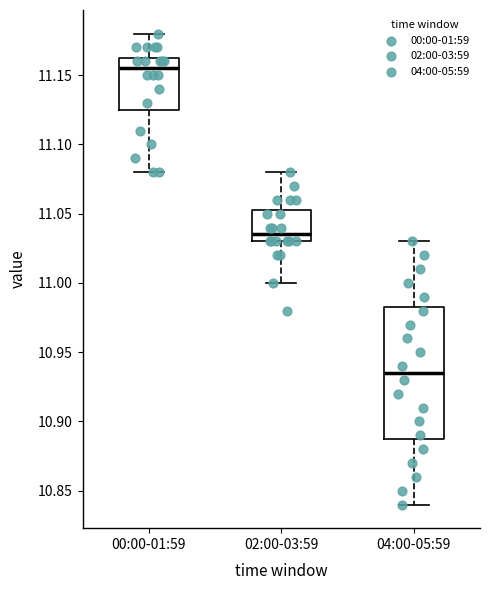

Reading left to right, transcribe this box plot: for each box, give where its median line is, the range the box spans, and where its two whiskers end, as read against the y-axis. The values are not printed on the chart, so give them approximately, as read against the axis.

00:00-01:59: median 11.155, box 11.125 to 11.165, whiskers 11.080 to 11.180
02:00-03:59: median 11.035, box 11.030 to 11.055, whiskers 11.000 to 11.080
04:00-05:59: median 10.935, box 10.890 to 10.985, whiskers 10.840 to 11.030